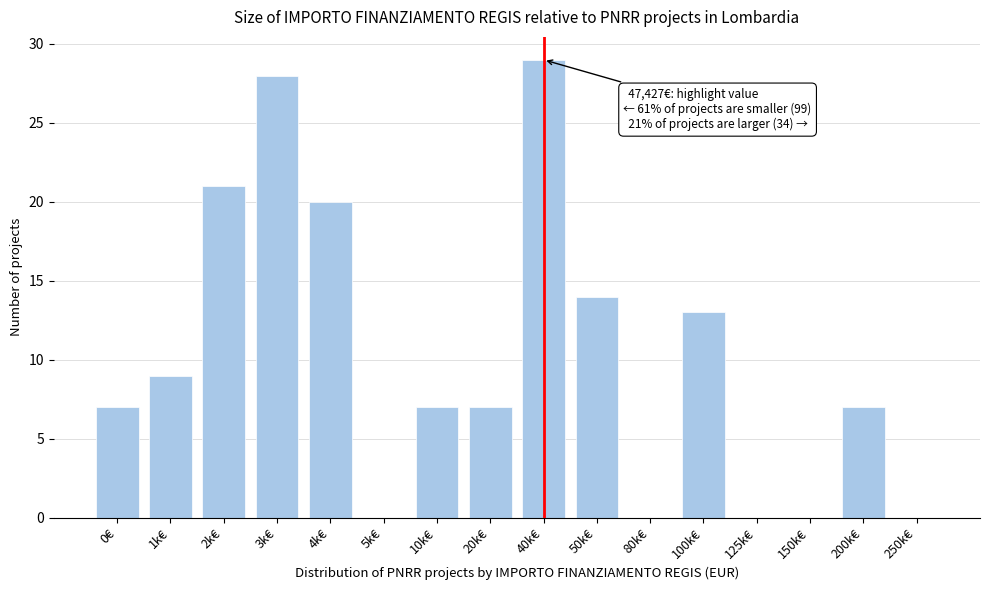

Reading right to left, extract all data points from this chart.

250k€=0	200k€=7	150k€=0	125k€=0	100k€=13	80k€=0	50k€=14	40k€=29	20k€=7	10k€=7	5k€=0	4k€=20	3k€=28	2k€=21	1k€=9	0€=7